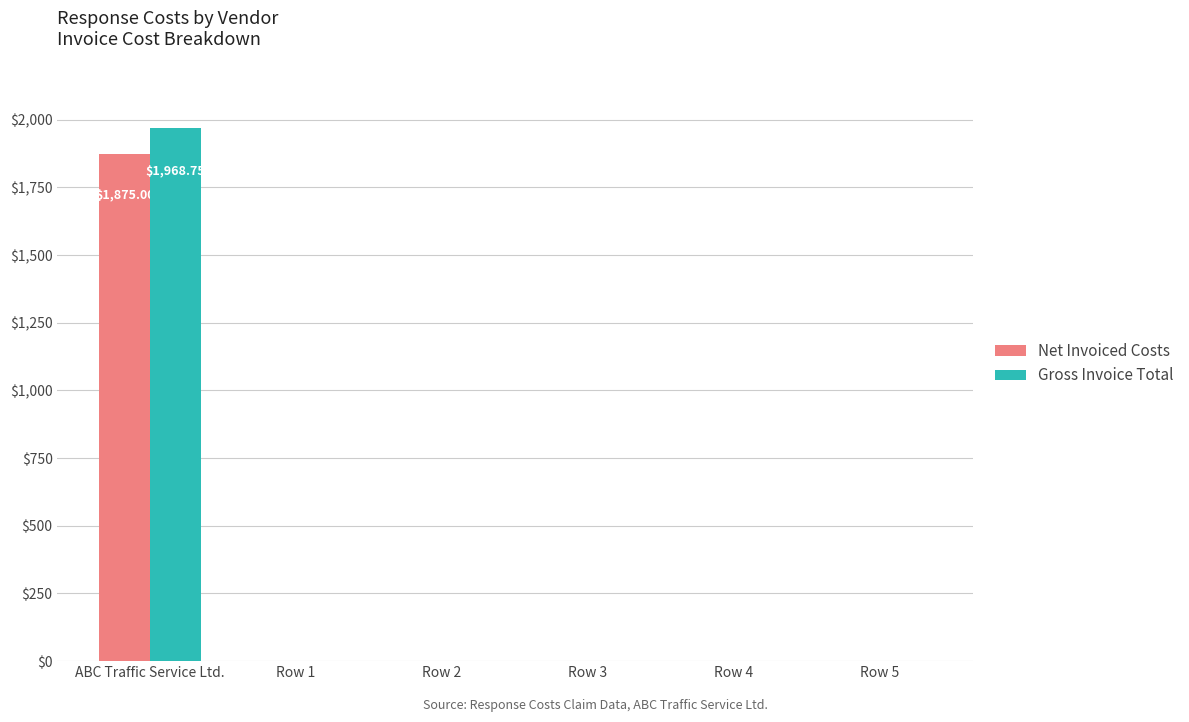

At which category is the sum across all series the highest?

ABC Traffic Service Ltd.